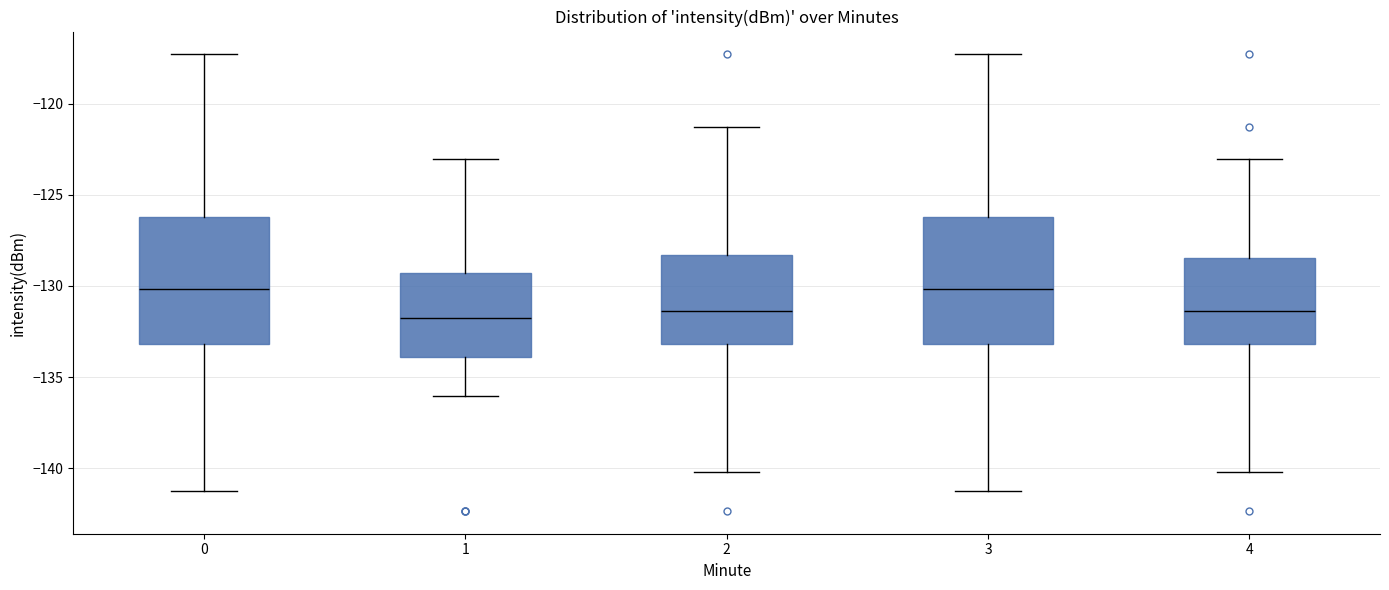

Reading left to right, transcribe this box plot: for each box, give where its median line is, the range the box spans, and where its two whiskers end, as read against the y-axis. The values are not printed on the chart, so give them approximately, as read against the axis.

0: median -130.0, box -133.0 to -126.0, whiskers -141.0 to -117.5
1: median -132.0, box -134.0 to -129.5, whiskers -136.0 to -123.0
2: median -131.5, box -133.0 to -128.5, whiskers -140.0 to -121.5
3: median -130.0, box -133.0 to -126.0, whiskers -141.0 to -117.5
4: median -131.5, box -133.0 to -128.5, whiskers -140.0 to -123.0